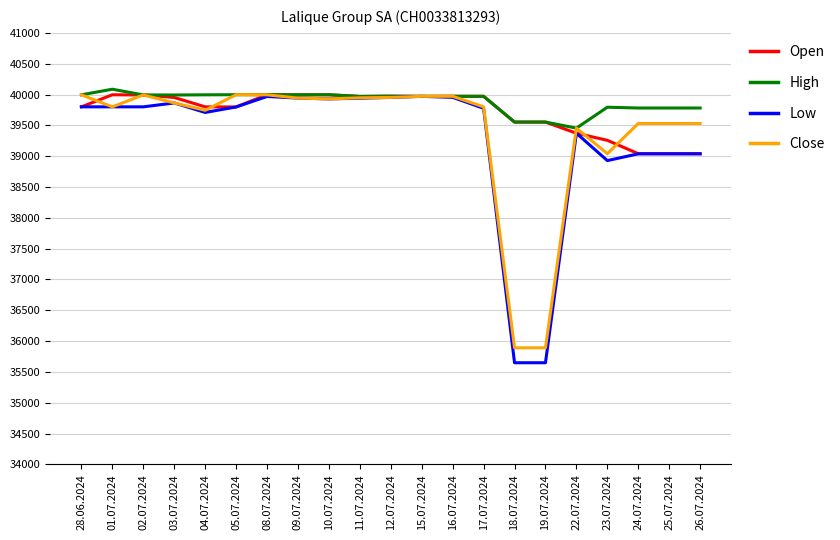

Which series has the largest total across all categories?

High